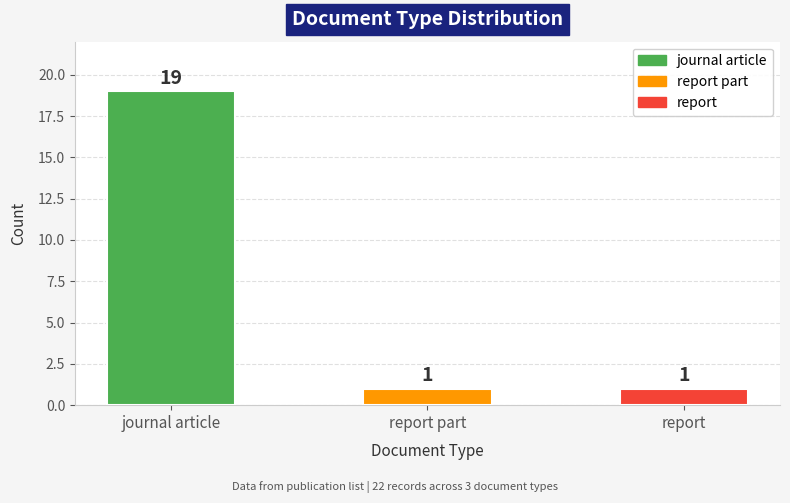

Count the number of data series in this chart.

1